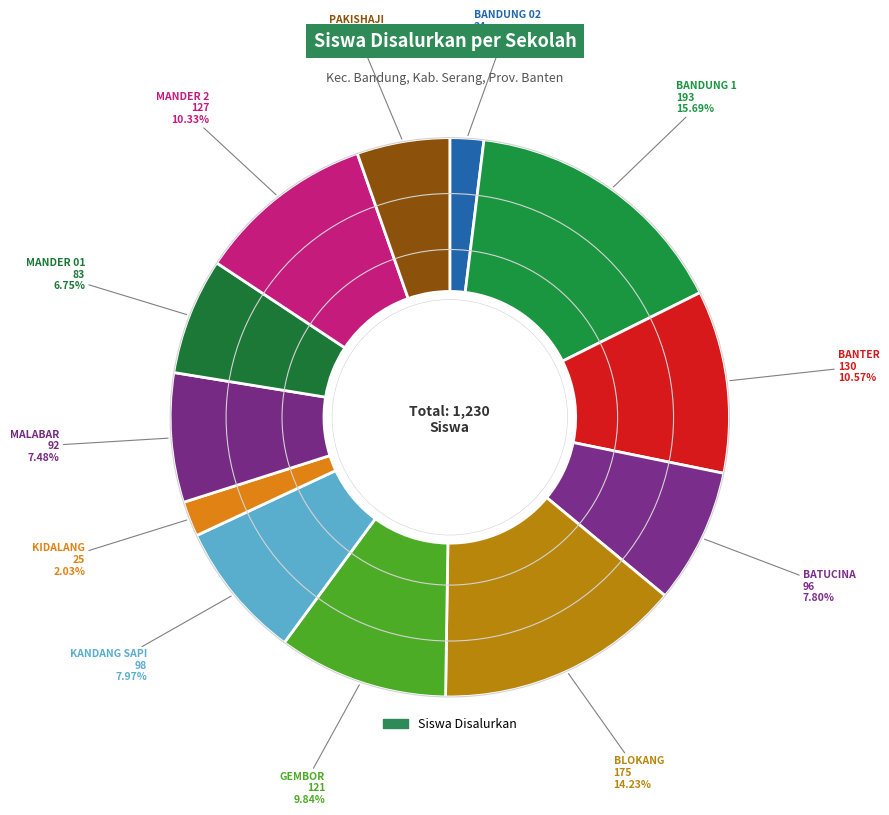

To the nearest percent, what is the average slice percentage?

8%